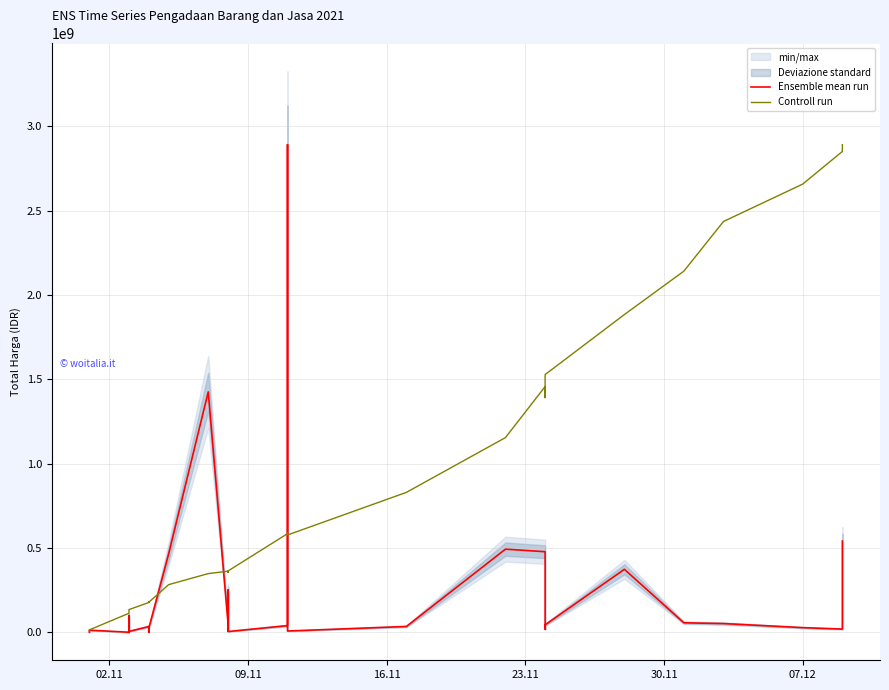

What is the value of the Ensemble mean run point at the 33rd from the left?

27412000.0